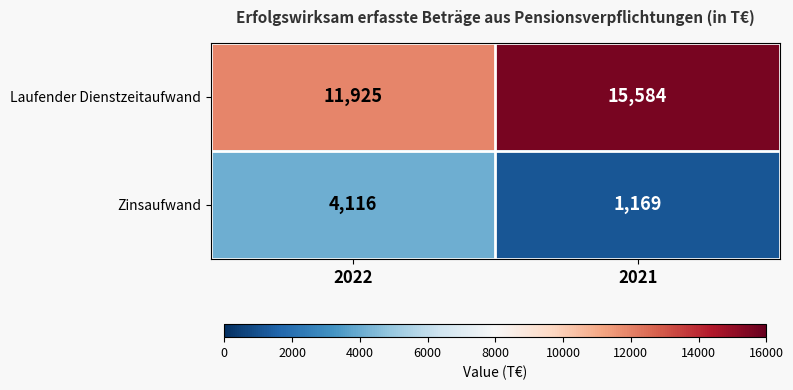

Between 2022 and 2021, which series saw the biggest shift?

Laufender Dienstzeitaufwand